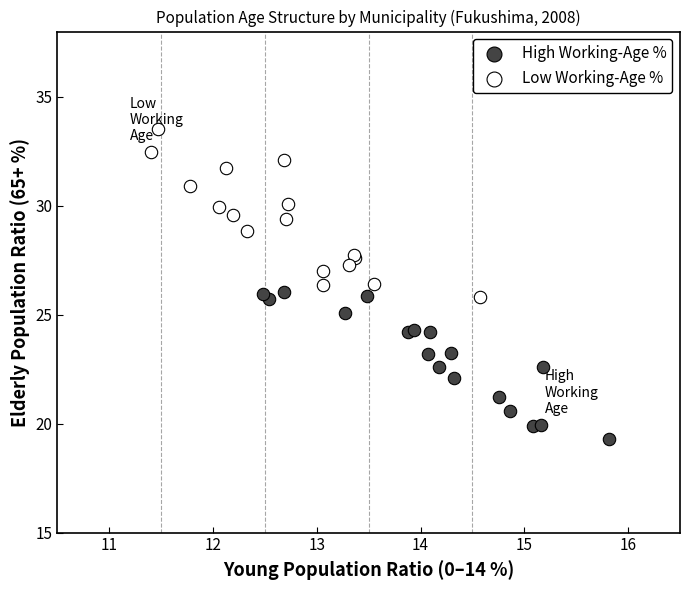

Which series has the widest spread of Y values?

Low Working-Age %